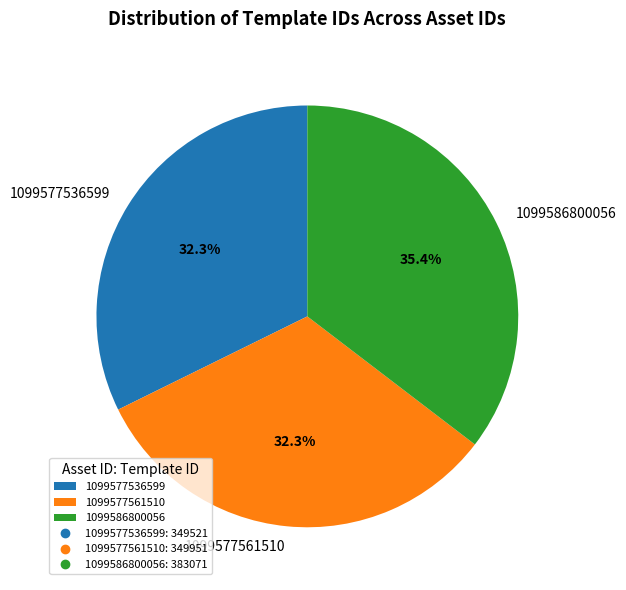

Does any single category account for the majority?

No